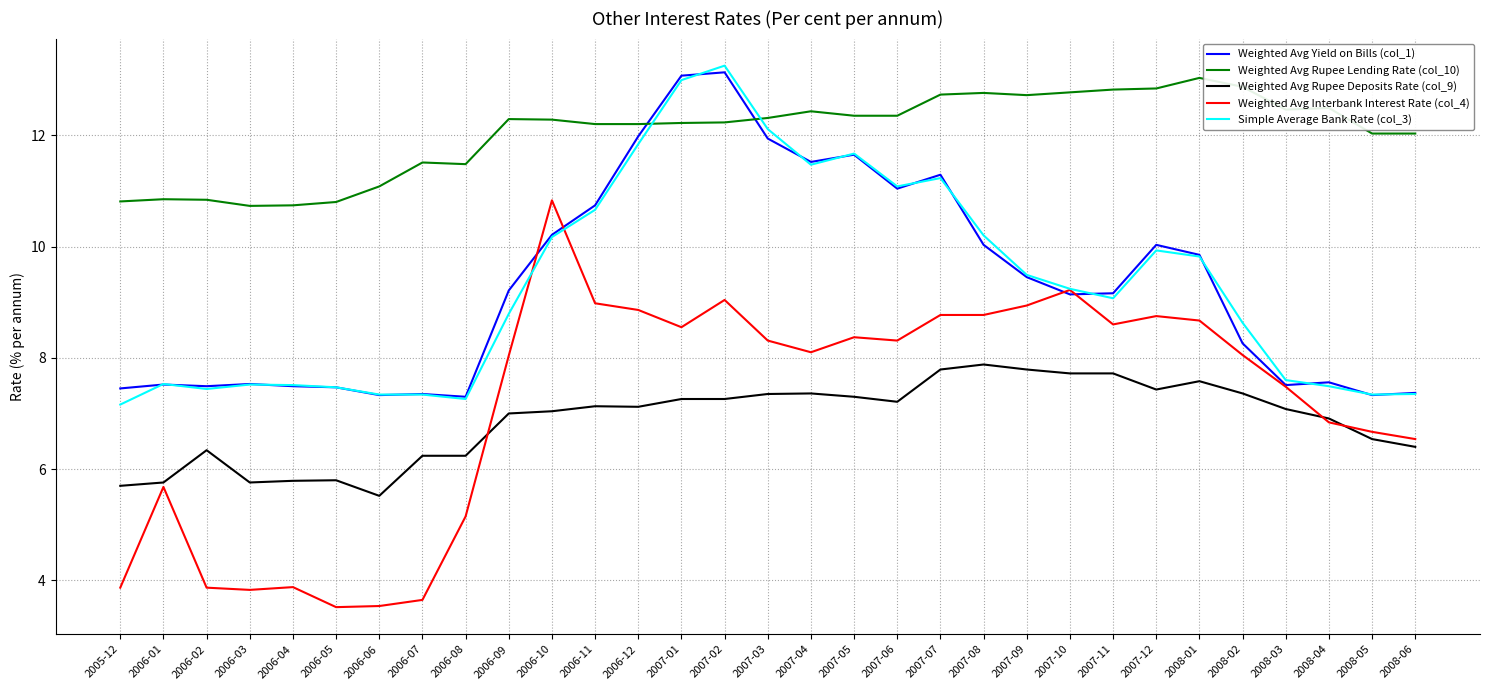

What is the sum of all Weighted Avg Yield on Bills (col_1) values?

288.4